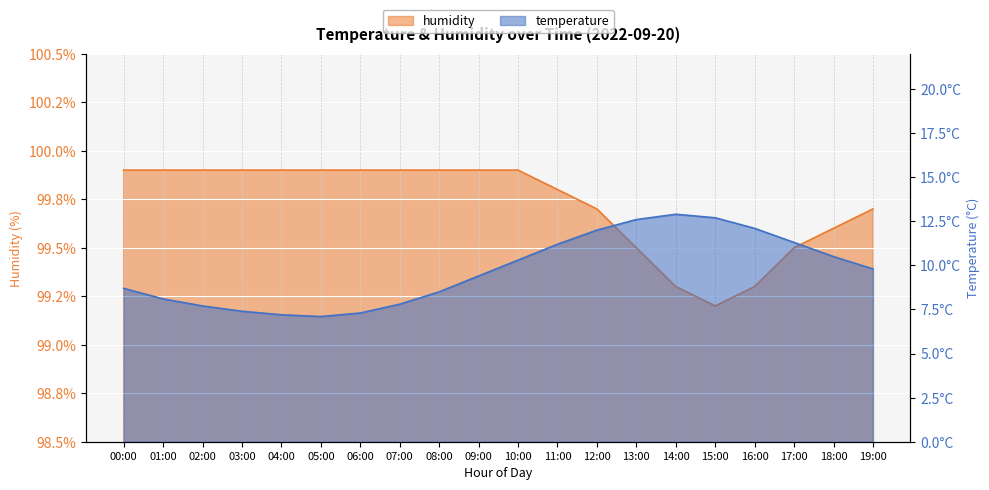

List the series in order of their peak value, highest first.

humidity, temperature